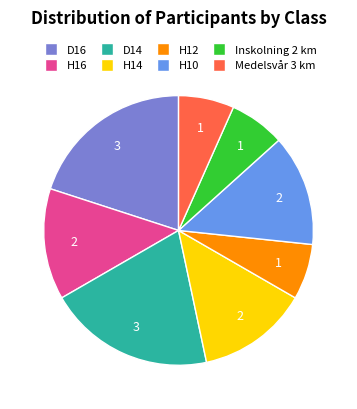

Is D14 the majority of the pie?

No